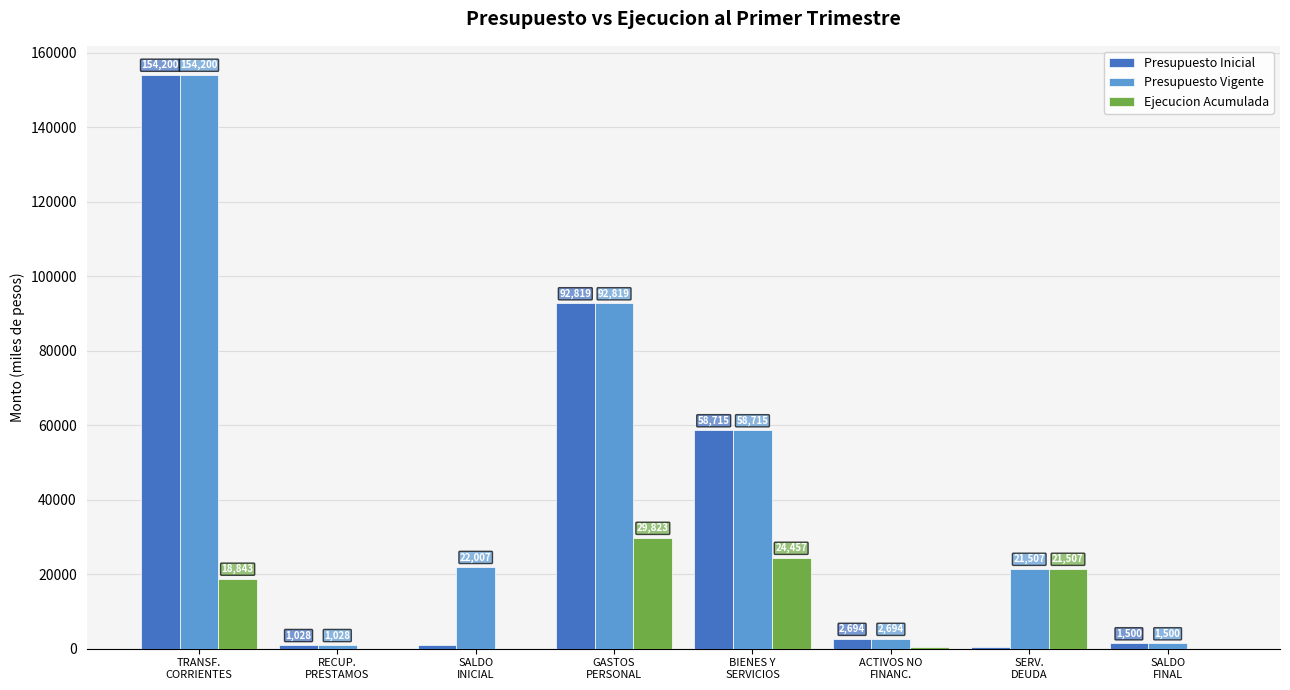

Is it true that Presupuesto Vigente equals 58715 at BIENES Y
SERVICIOS?

True